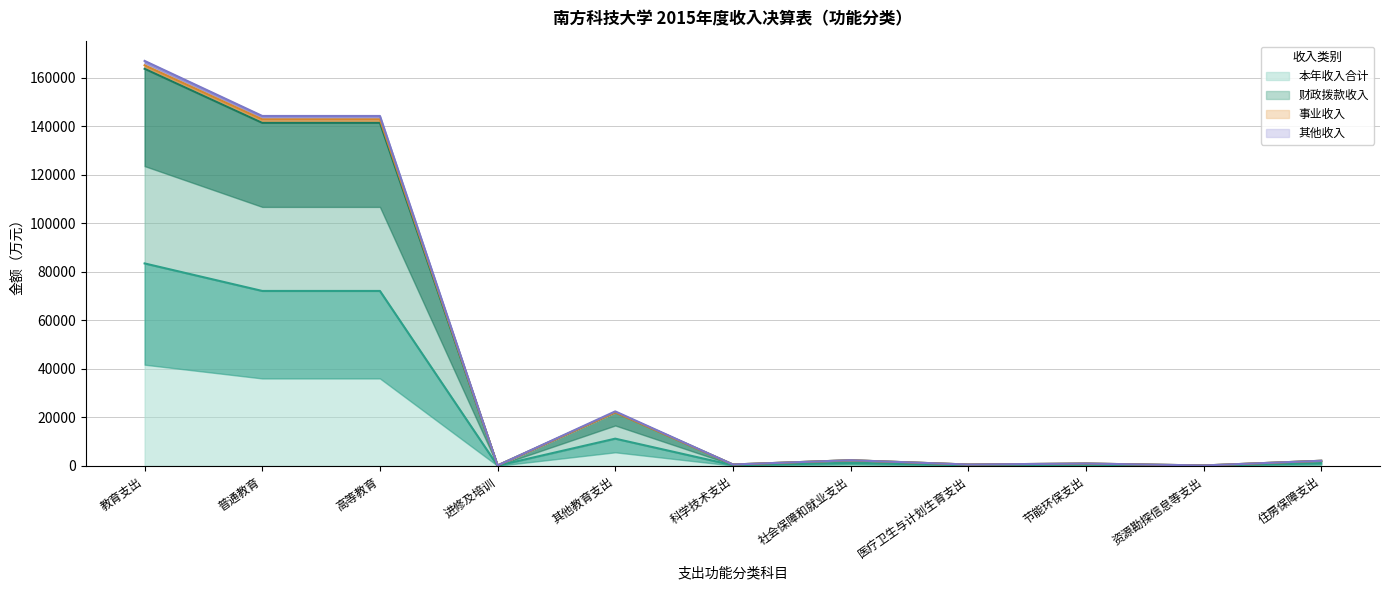

List the labels in order of 其他收入 value, largest first.

教育支出, 普通教育, 高等教育, 其他教育支出, 社会保障和就业支出, 住房保障支出, 节能环保支出, 科学技术支出, 医疗卫生与计划生育支出, 进修及培训, 资源勘探信息等支出